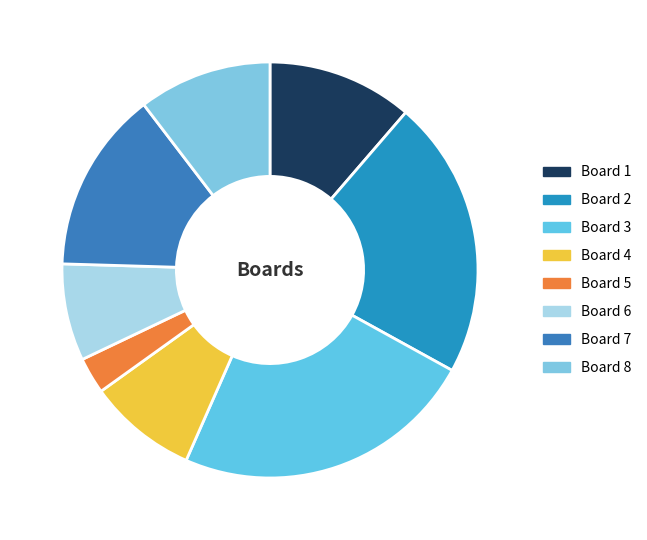

Which slice is the smallest?

Board 5